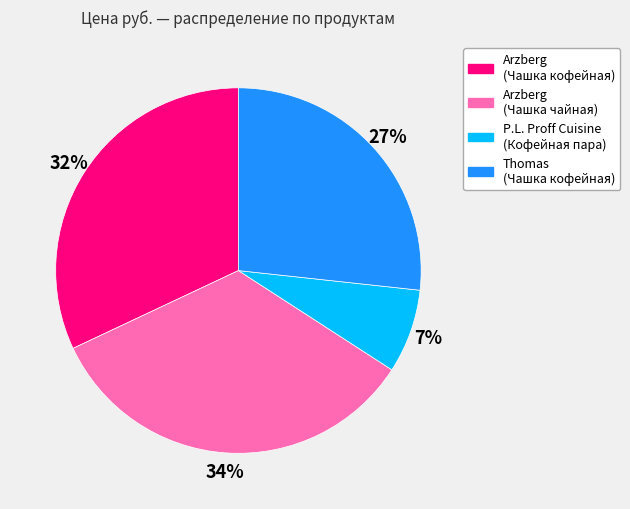

Rank the categories by value from lowest to highest.

P.L. Proff Cuisine (Кофейная пара), Thomas (Чашка кофейная), Arzberg (Чашка кофейная), Arzberg (Чашка чайная)